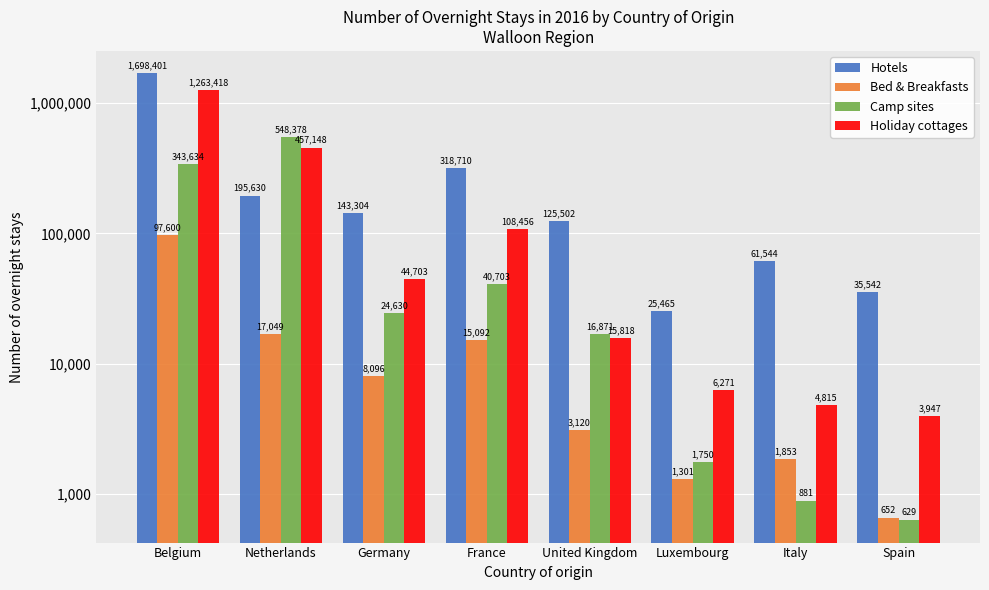

What is the minimum value for Camp sites?

629